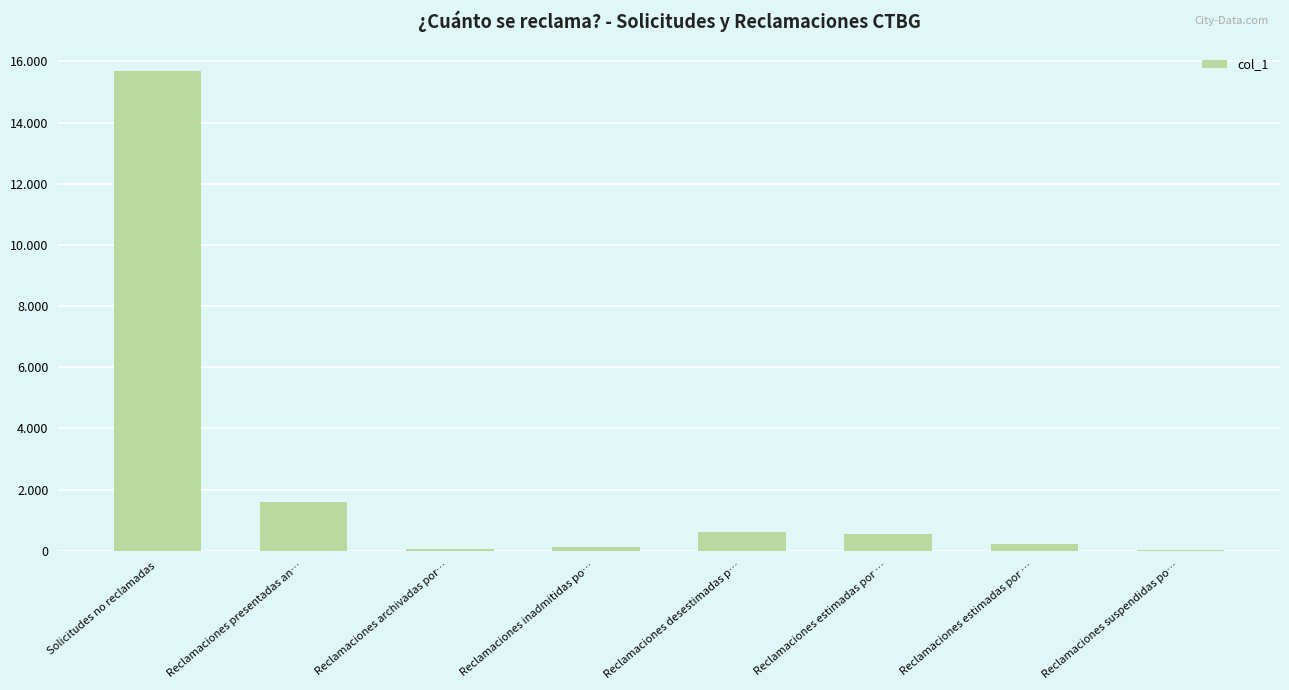

The chart shows a value of 799 at Reclamaciones estimadas por …. True or false?

False